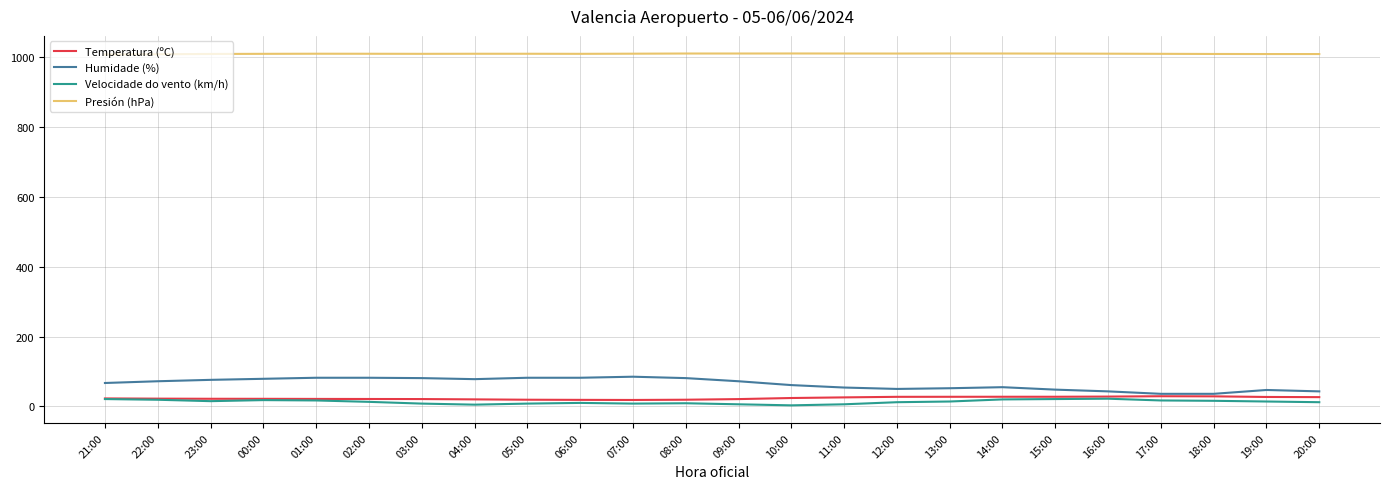

Is it true that Temperatura (ºC) equals 19.1 at 08:00?

True